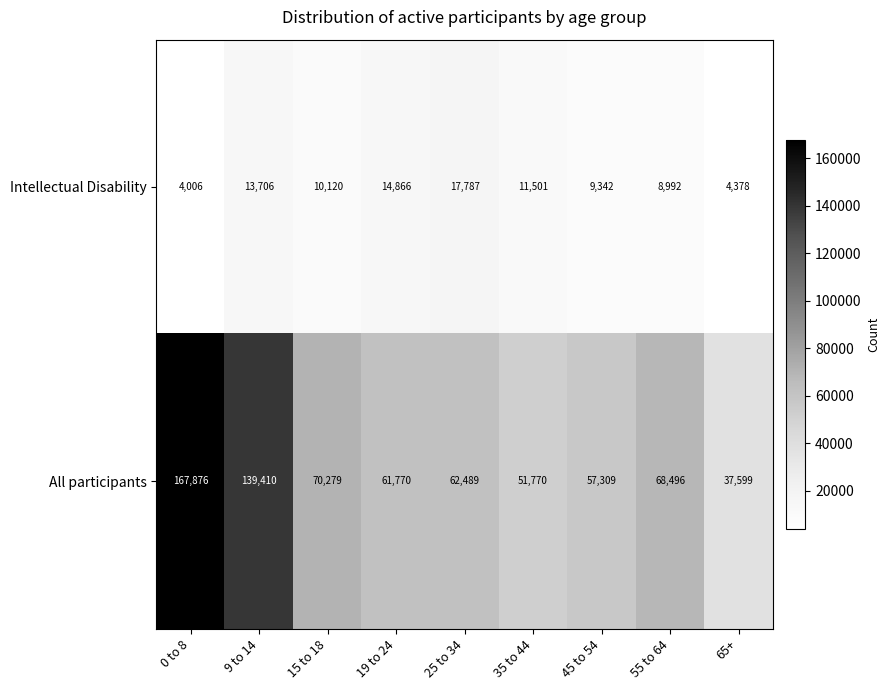

At how many categories does at least one series exceed 136304?

2